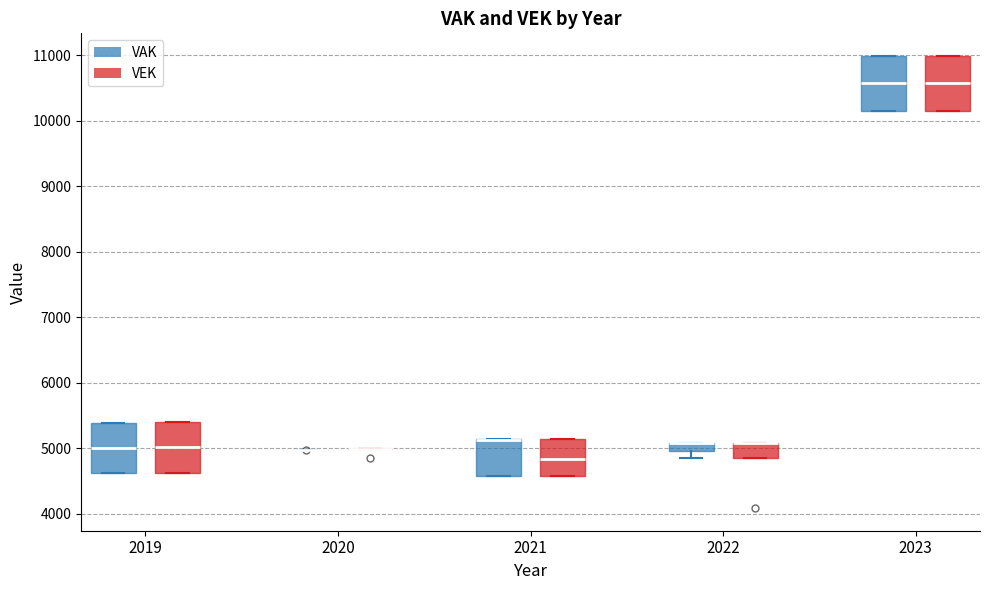

Where is the upper edge of the box for 2021 (VAK) on the y-axis? The values are not printed on the chart, so give them approximately, as read against the axis.

5100